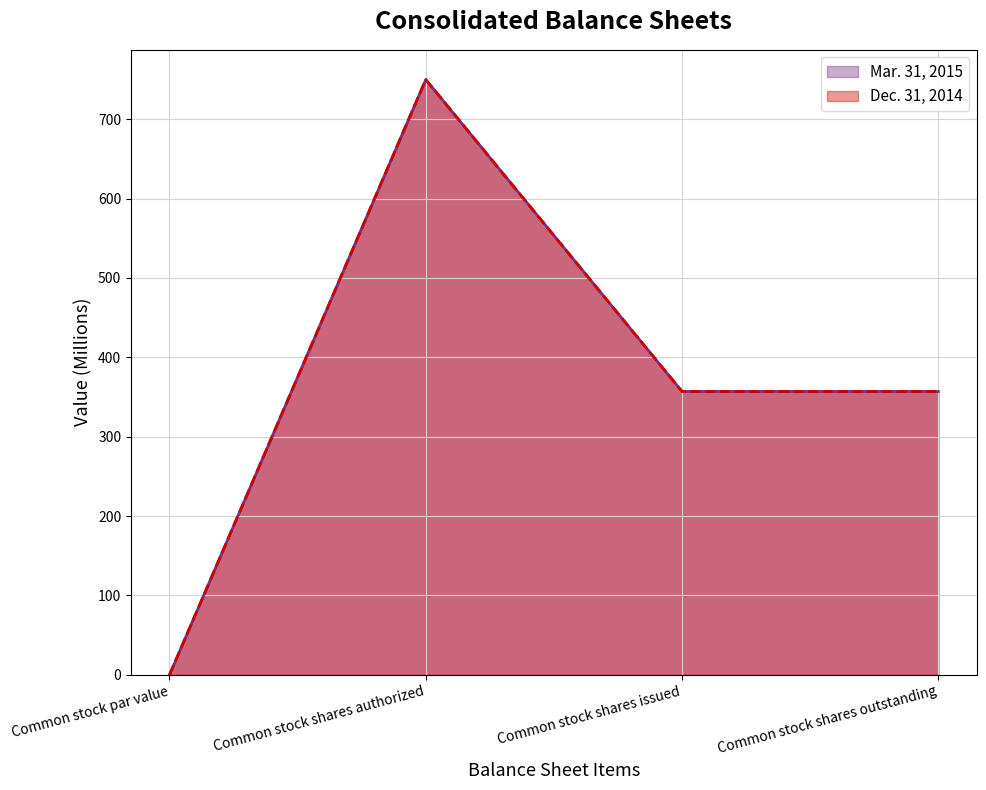

How many values in Mar. 31, 2015 are above zero?

3